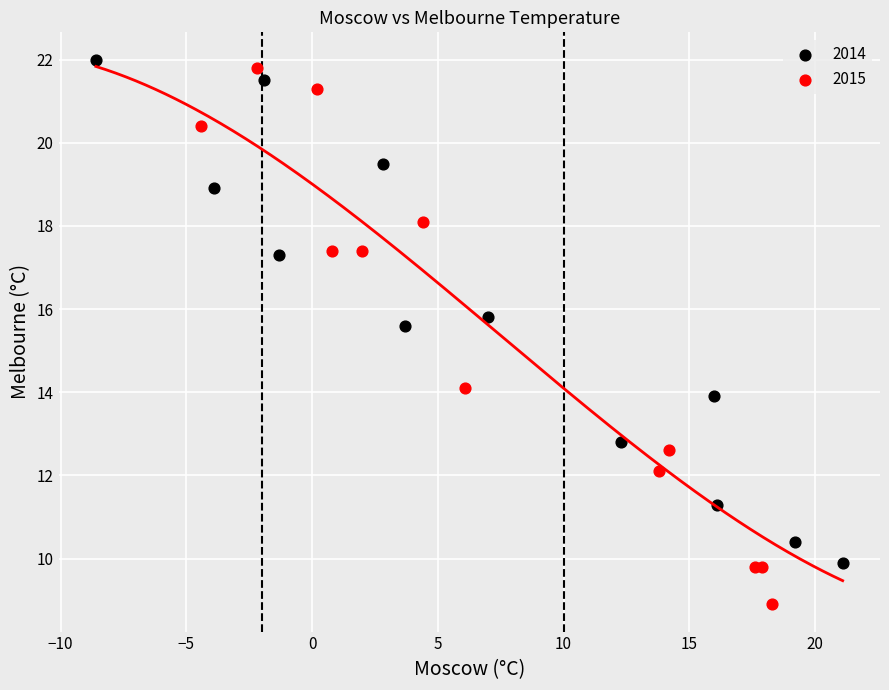

Which series contains the highest Y value?

2014